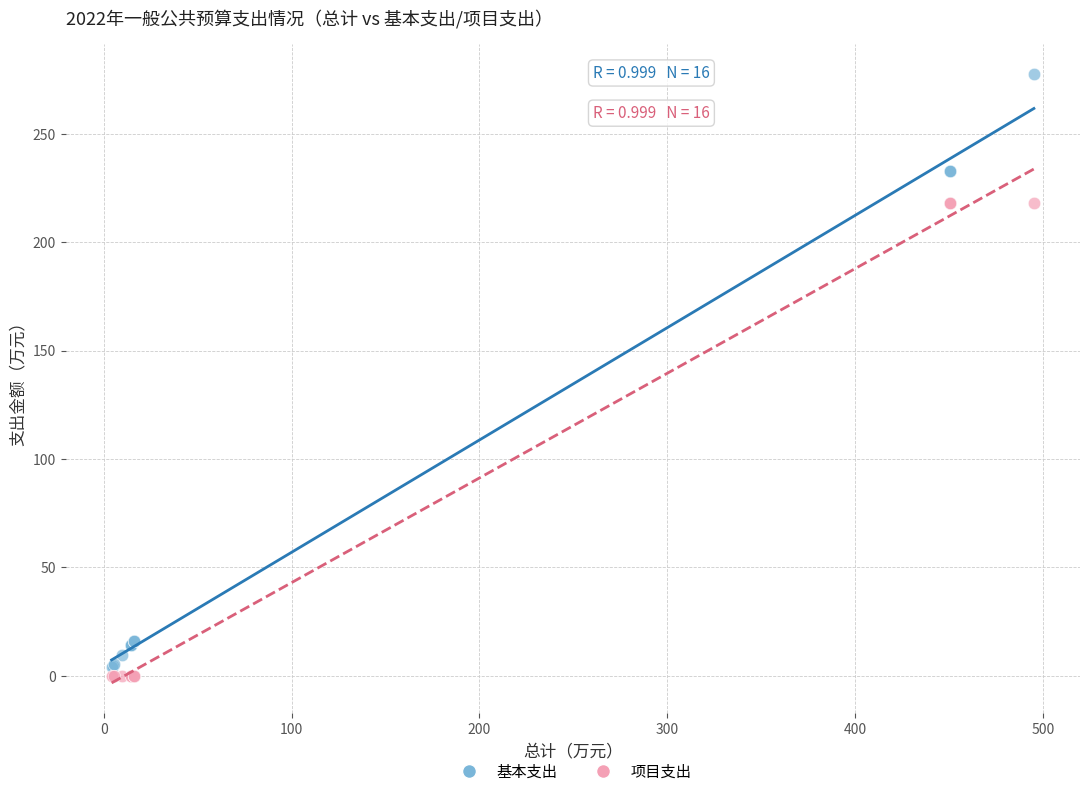

Which series has the widest spread of Y values?

基本支出